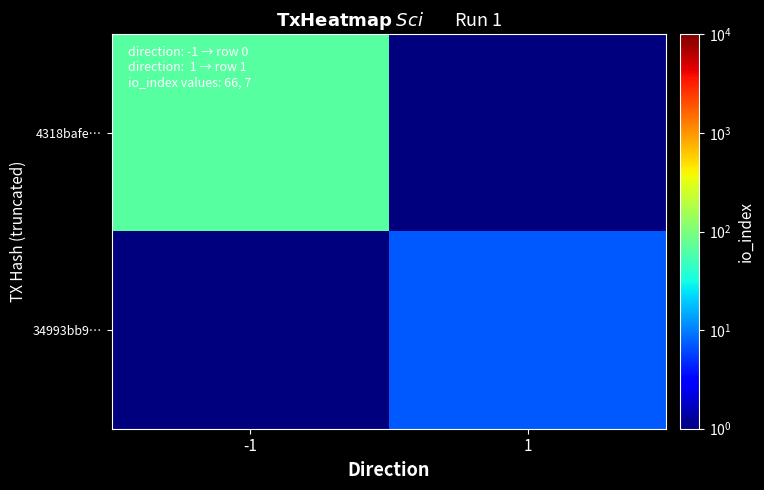

Which series has the largest total across all categories?

4318bafe…